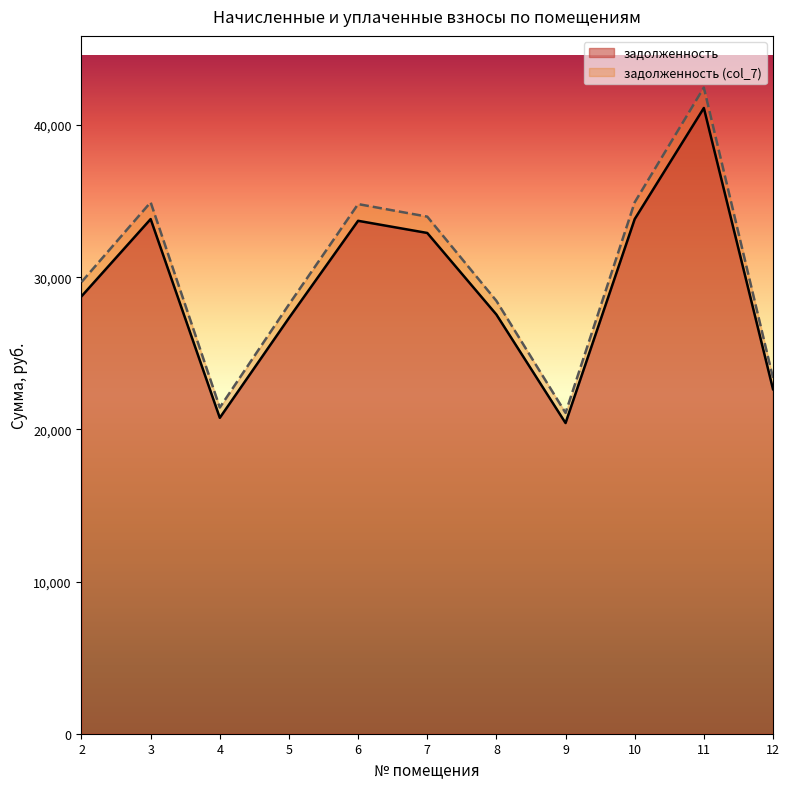

Where is задолженность nearest to the value 30770?

2